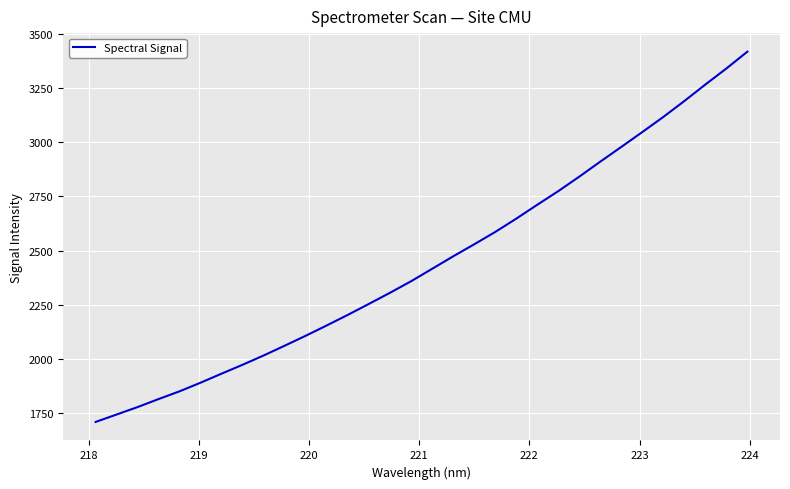

What is the smallest value displayed?

1708.2